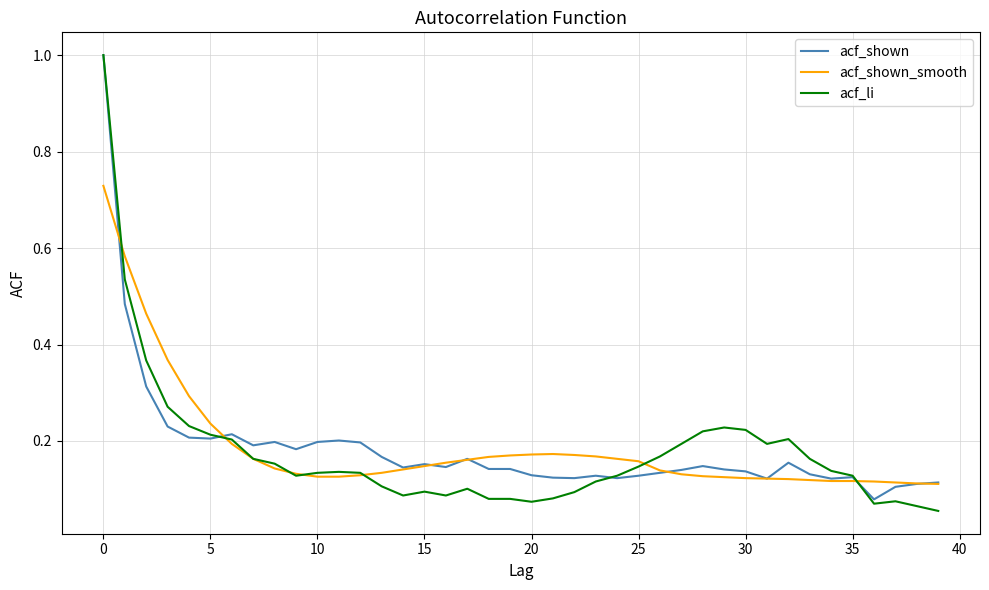

After their last crossing, which series has the higher values: acf_shown_smooth or acf_li?

acf_shown_smooth